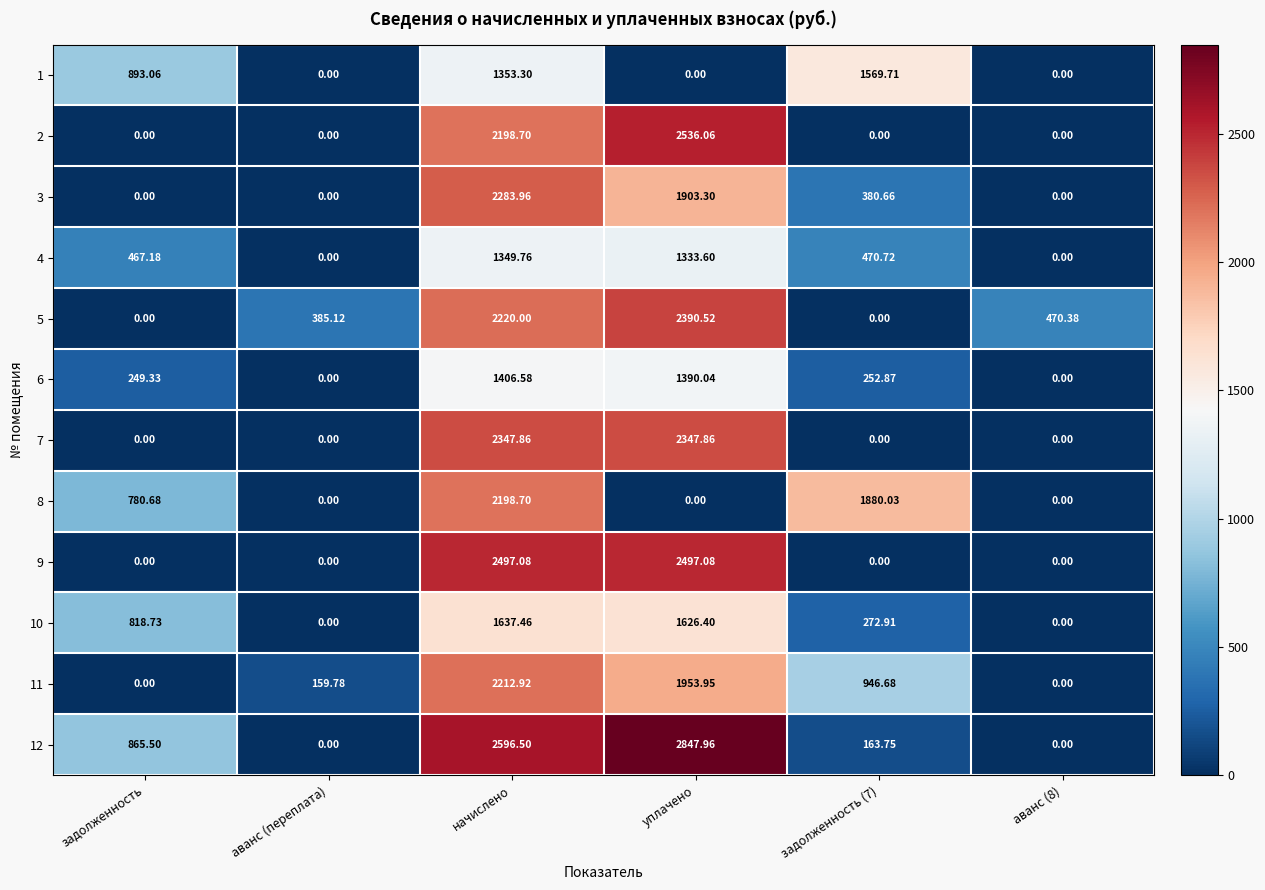

At which label does 11 first exceed 946?

начислено